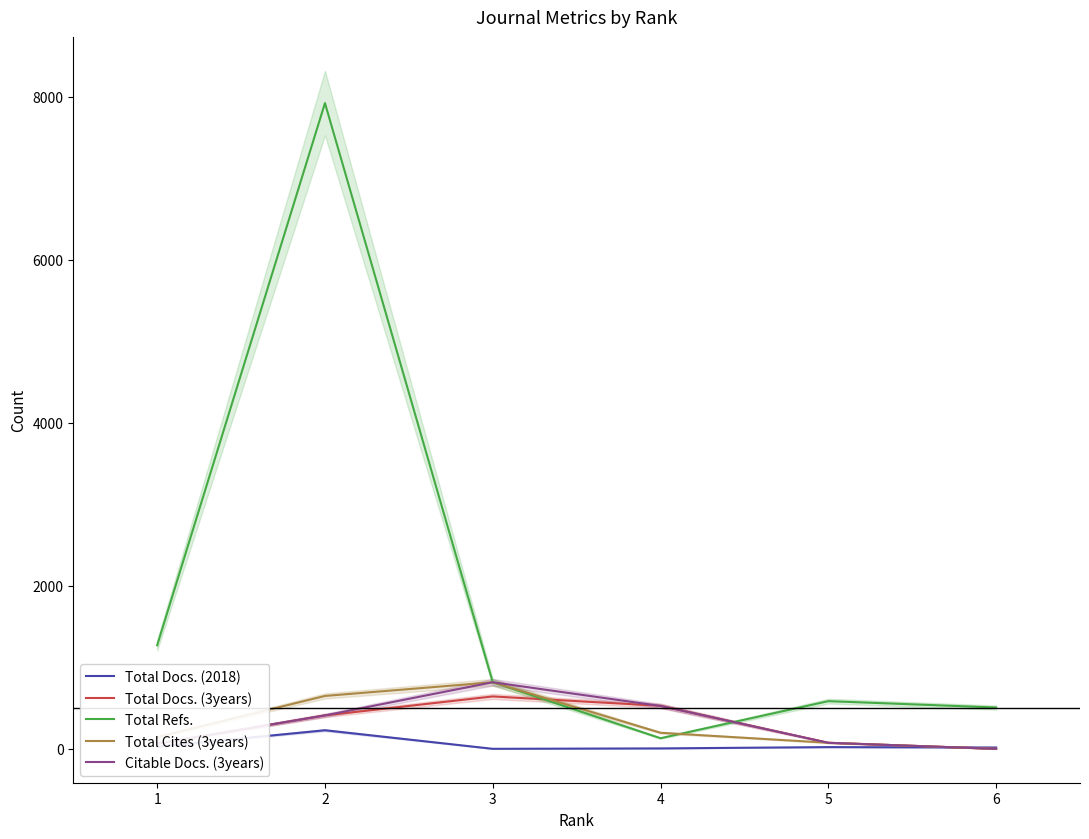

What is the difference between the maximum and minimum values in the Total Docs. (3years) series?

643